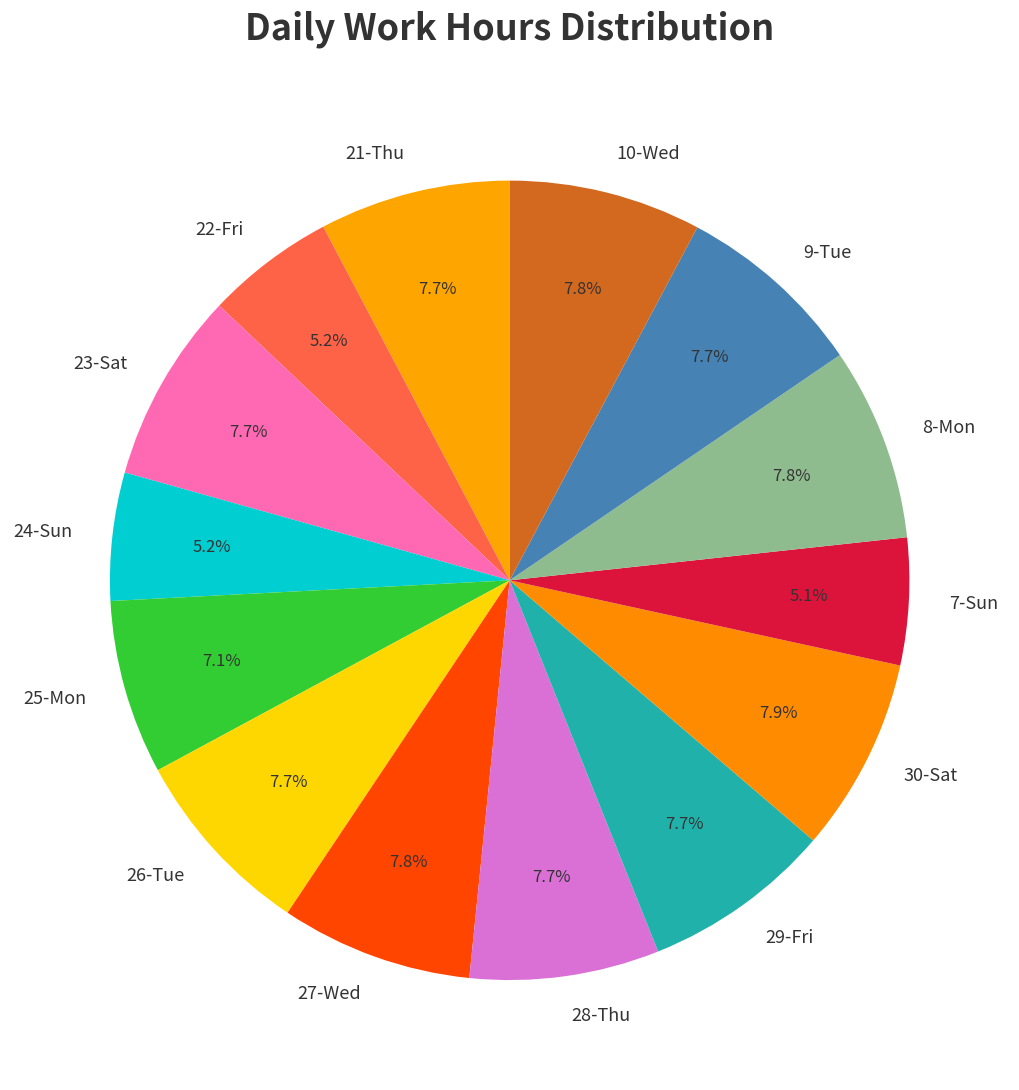

What percentage is NOT represented by 22-Fri?

94.8%